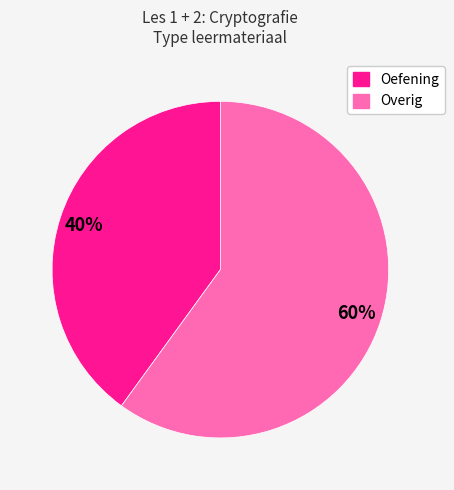

What is the smallest slice in the pie chart?

Oefening